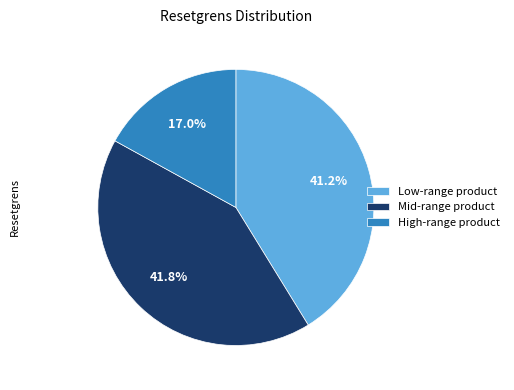

Is there a majority slice in this chart?

No